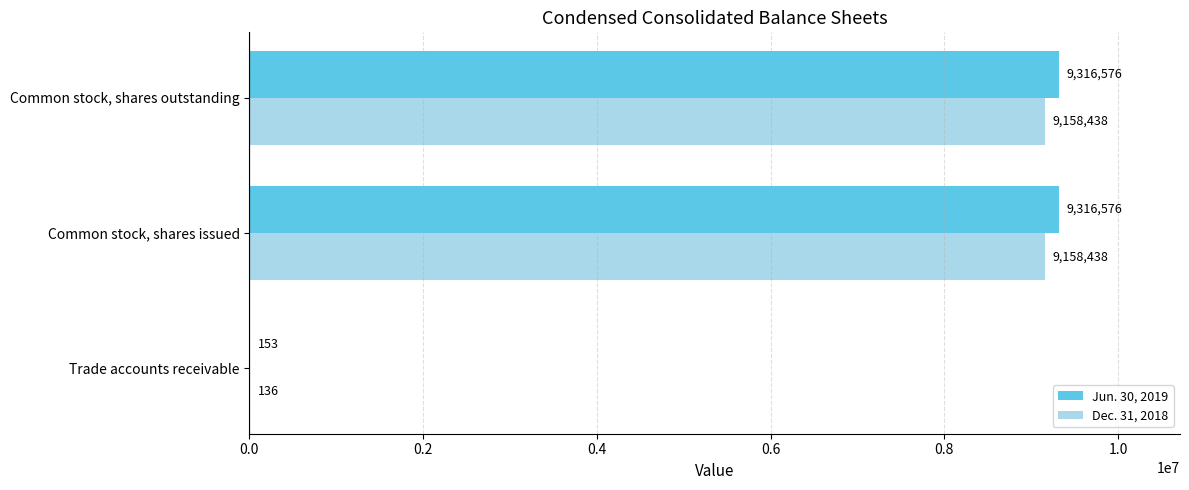

What is the sum of the Dec. 31, 2018 values at Common stock, shares issued and Trade accounts receivable?

9158574